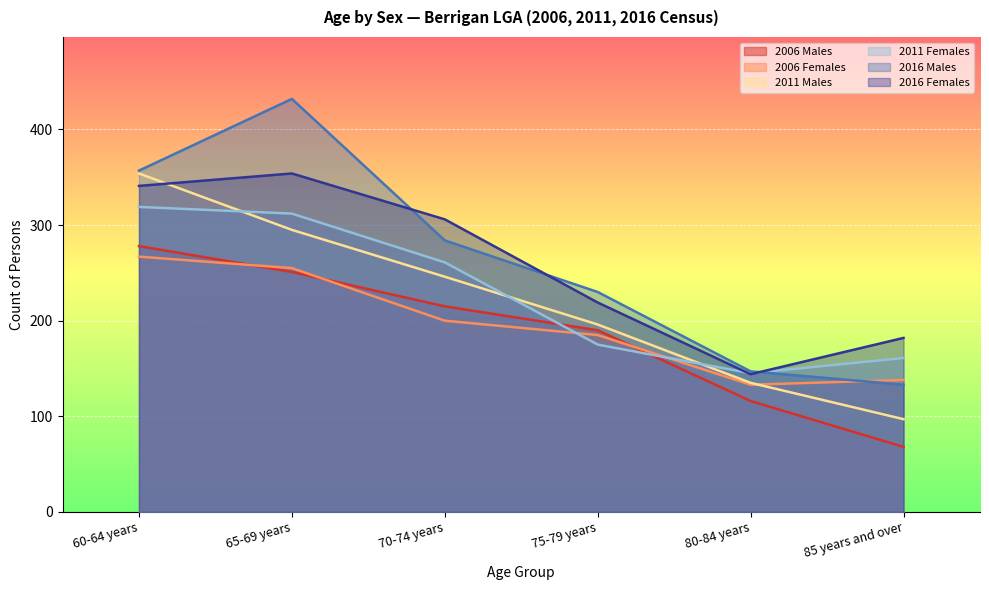

Where do 2016 Males and 2006 Females first cross each other?

80-84 years and 85 years and over